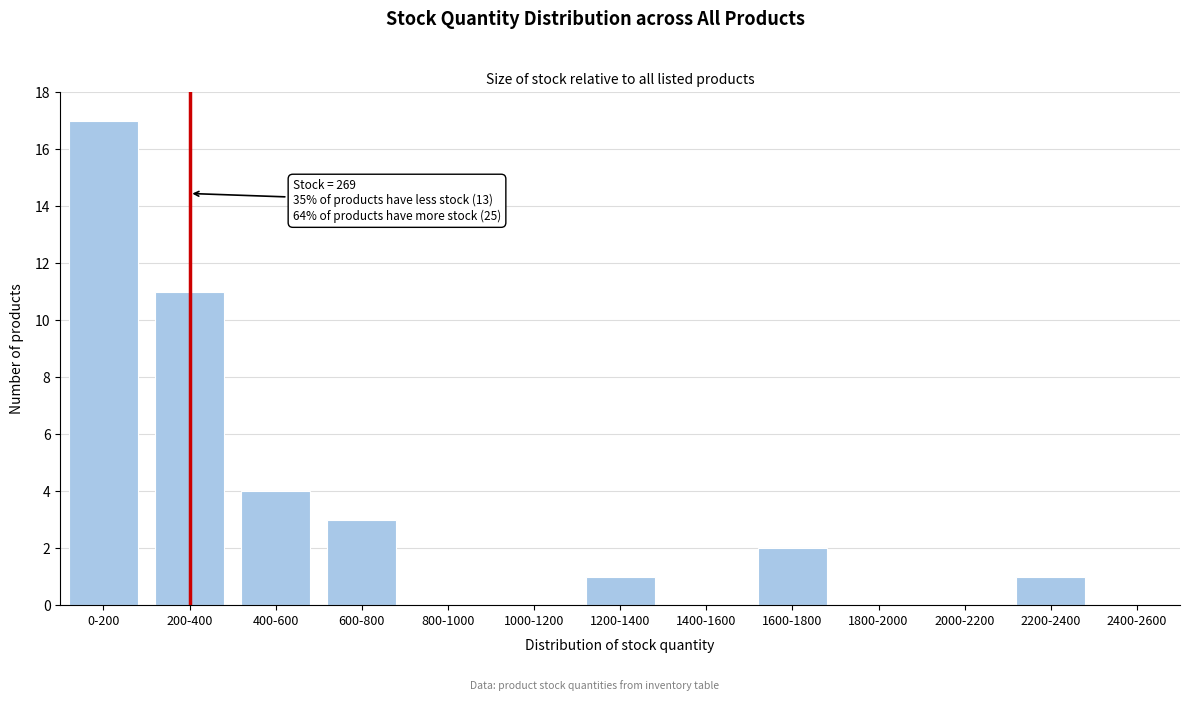

Reading right to left, transcribe all the data shown in this chart.

2400-2600=0	2200-2400=1	2000-2200=0	1800-2000=0	1600-1800=2	1400-1600=0	1200-1400=1	1000-1200=0	800-1000=0	600-800=3	400-600=4	200-400=11	0-200=17